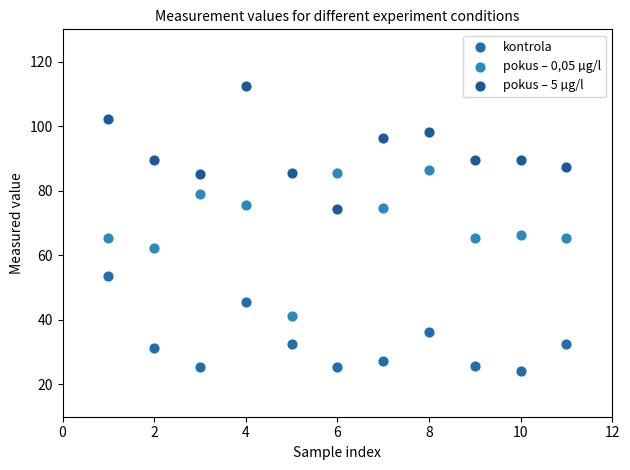

Which series reaches the minimum Y coordinate?

kontrola